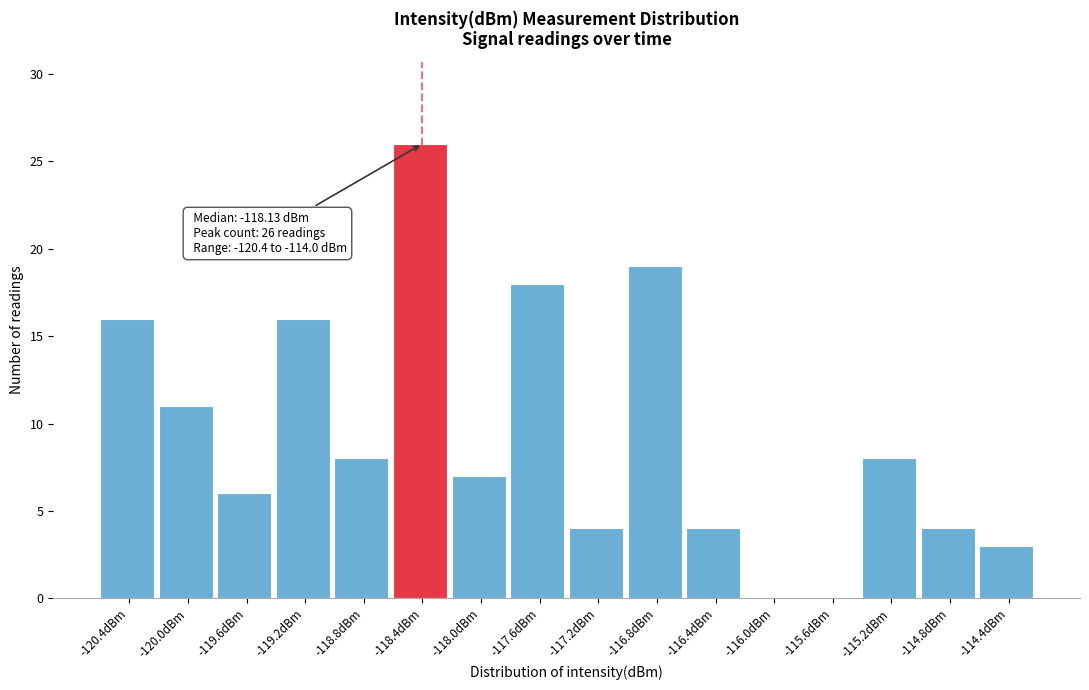

Reading right to left, transcribe all the data shown in this chart.

-114.4dBm=3	-114.8dBm=4	-115.2dBm=8	-115.6dBm=0	-116.0dBm=0	-116.4dBm=4	-116.8dBm=19	-117.2dBm=4	-117.6dBm=18	-118.0dBm=7	-118.4dBm=26	-118.8dBm=8	-119.2dBm=16	-119.6dBm=6	-120.0dBm=11	-120.4dBm=16